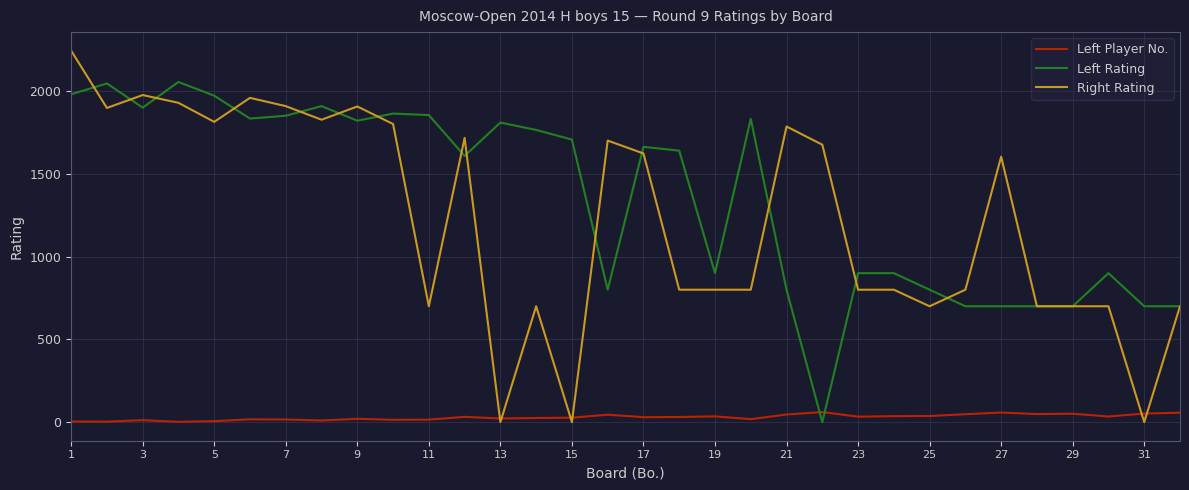

How many lines are shown in the chart?

3